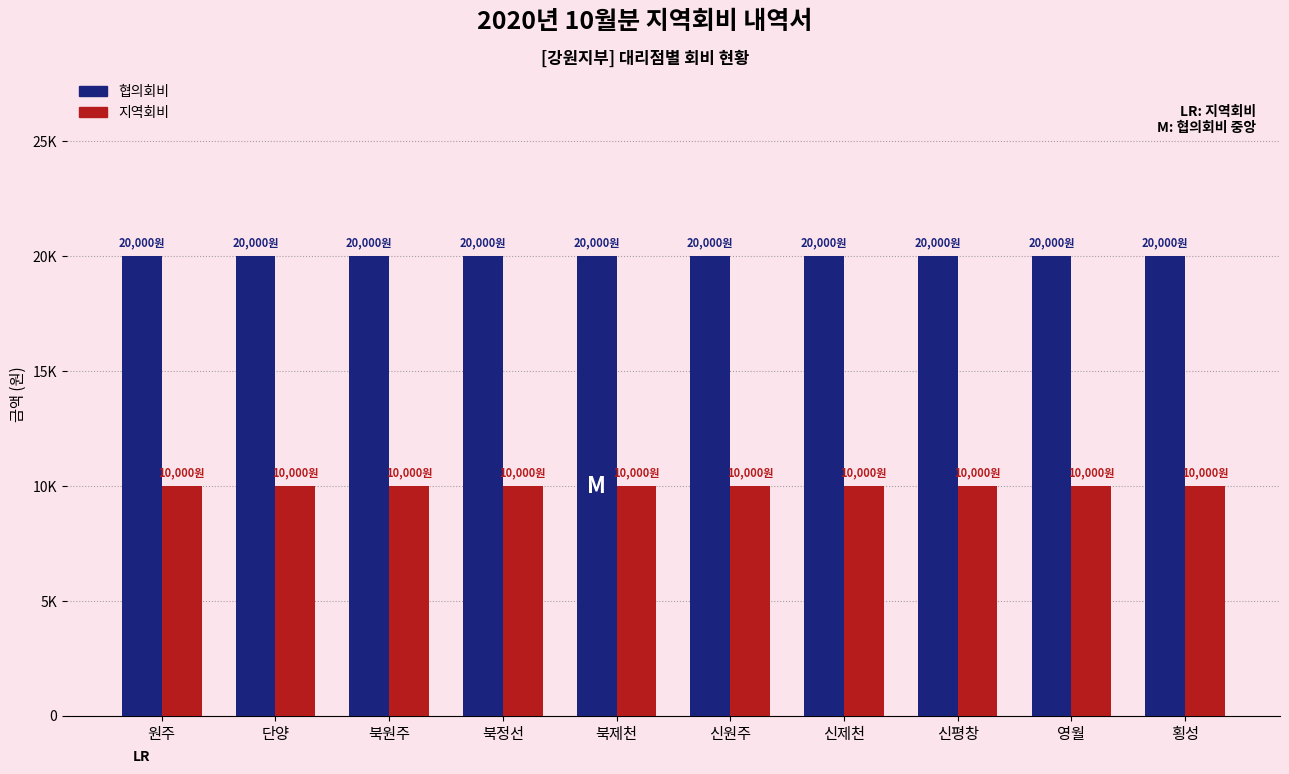

What are all the series names shown in the legend?

협의회비, 지역회비